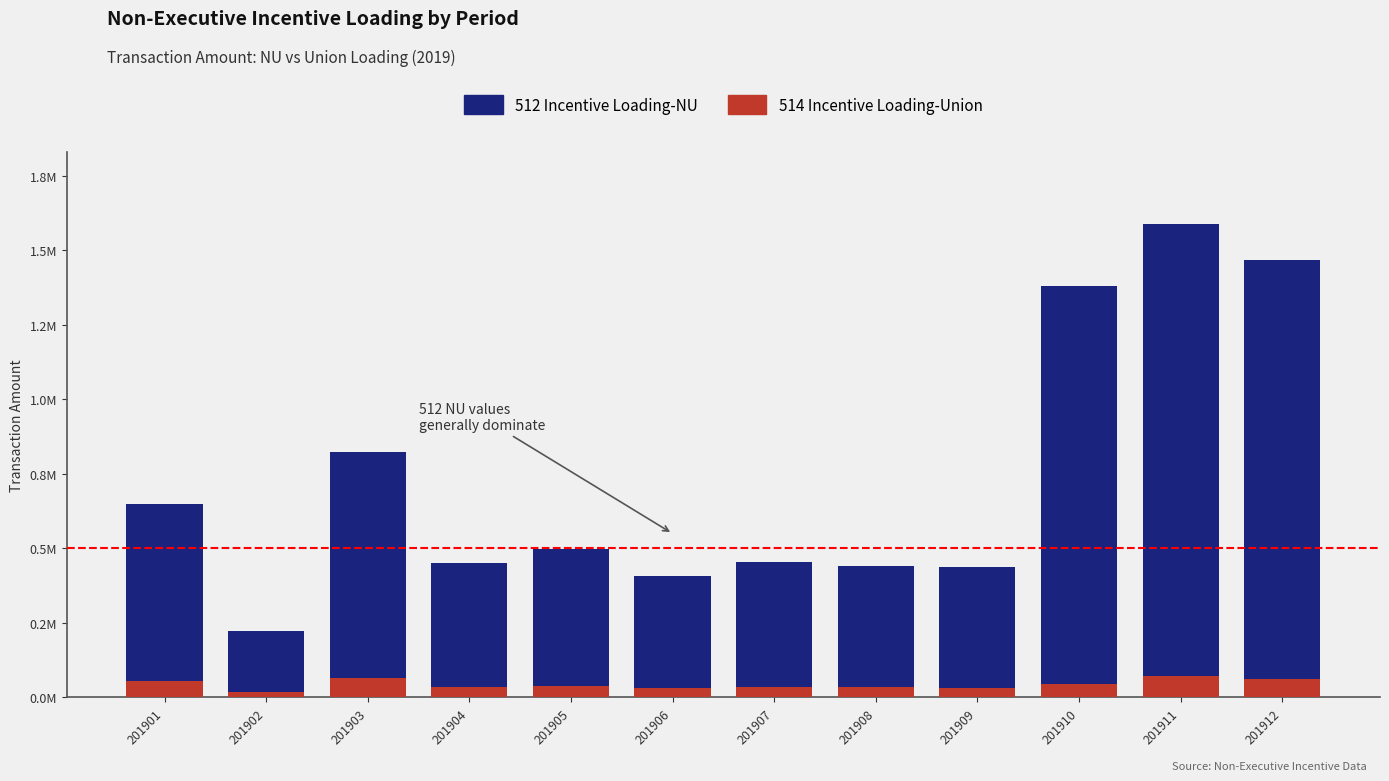

Which series changed the most between 201902 and 201906?

512 Incentive Loading-NU